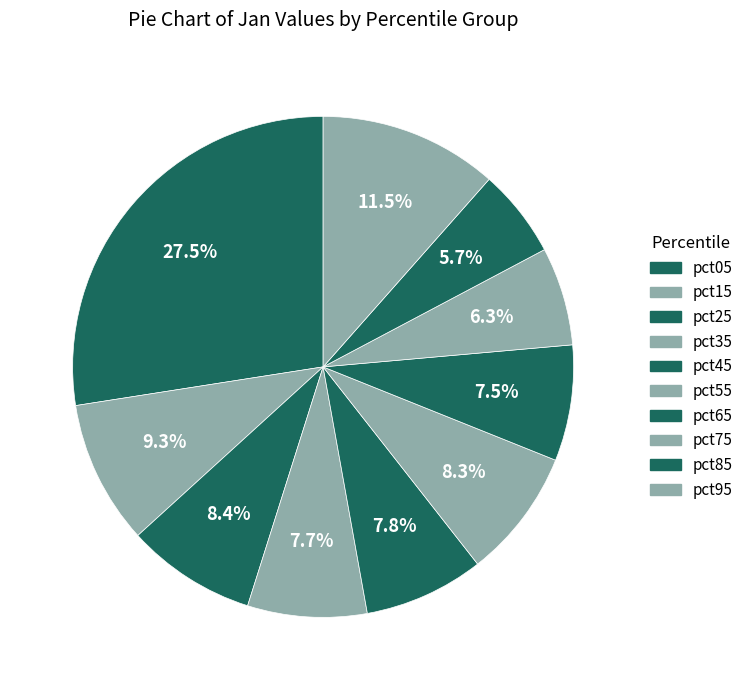

The pct55 slice represents 3% of the pie. True or false?

False